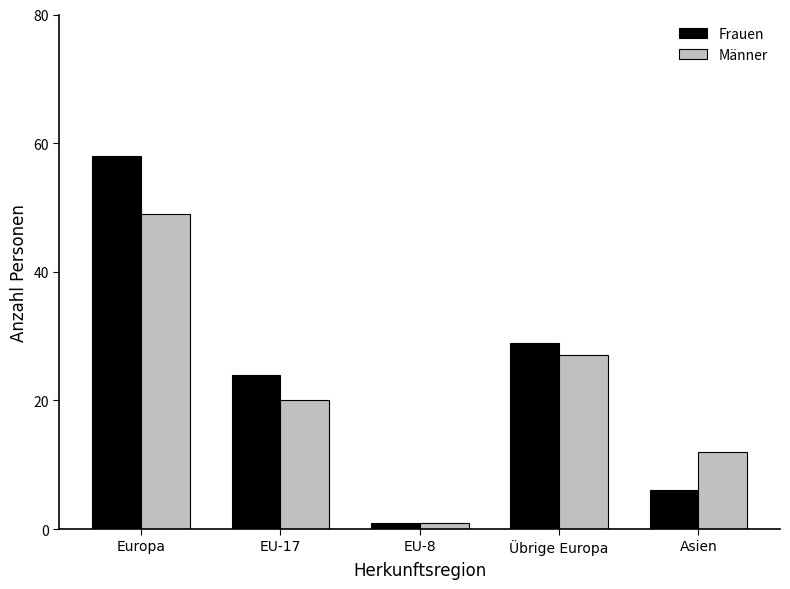

Is it true that Frauen equals 45 at Übrige Europa?

False